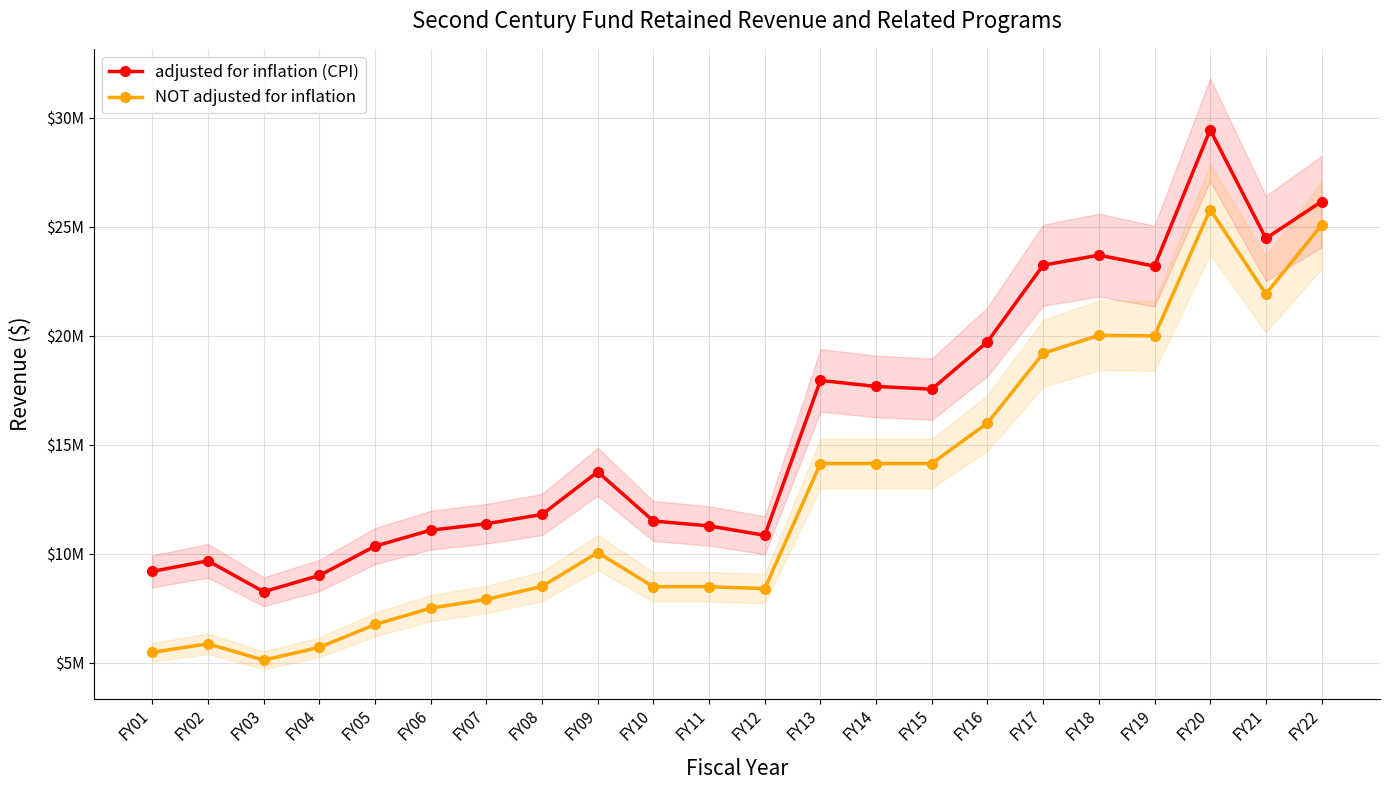

Reading right to left, transcribe all the data shown in this chart.

adjusted for inflation (CPI): FY22=26165015	FY21=24472126	FY20=29461789	FY19=23199555	FY18=23706784	FY17=23242903	FY16=19729431	FY15=17553810	FY14=17679411	FY13=17954495	FY12=10846883	FY11=11278397	FY10=11502132	FY09=13759546	FY08=11802987	FY07=11377277	FY06=11082286	FY05=10349115	FY04=9002617	FY03=8256308	FY02=9674686	FY01=9190287
NOT adjusted for inflation: FY22=25080000	FY21=21921042	FY20=25800000	FY19=20000000	FY18=20022185	FY17=19200000	FY16=16000000	FY15=14141673	FY14=14141673	FY13=14141673	FY12=8401831	FY11=8486831	FY10=8486831	FY09=10053508	FY08=8504826	FY07=7904826	FY06=7504826	FY05=6753218	FY04=5703218	FY03=5117543	FY02=5867443	FY01=5476689